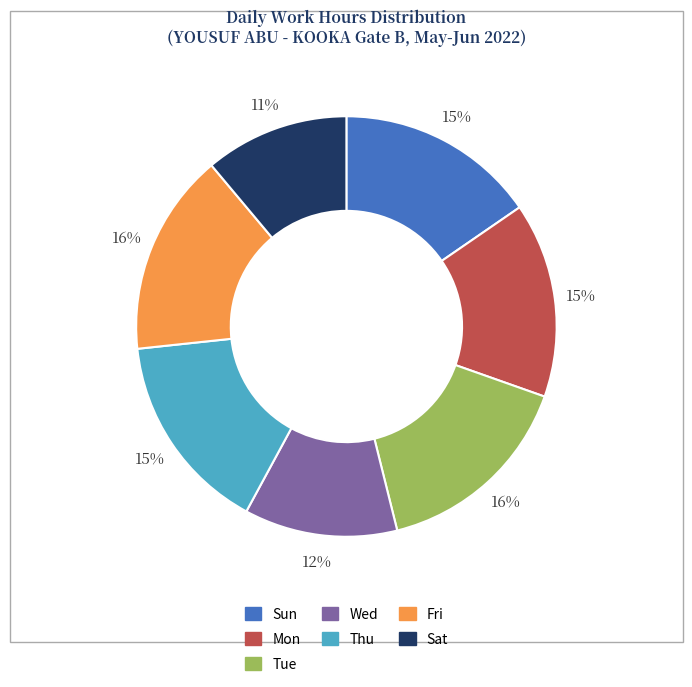

To the nearest percent, what is the difference between the largest and smallest slice percentages?

5%